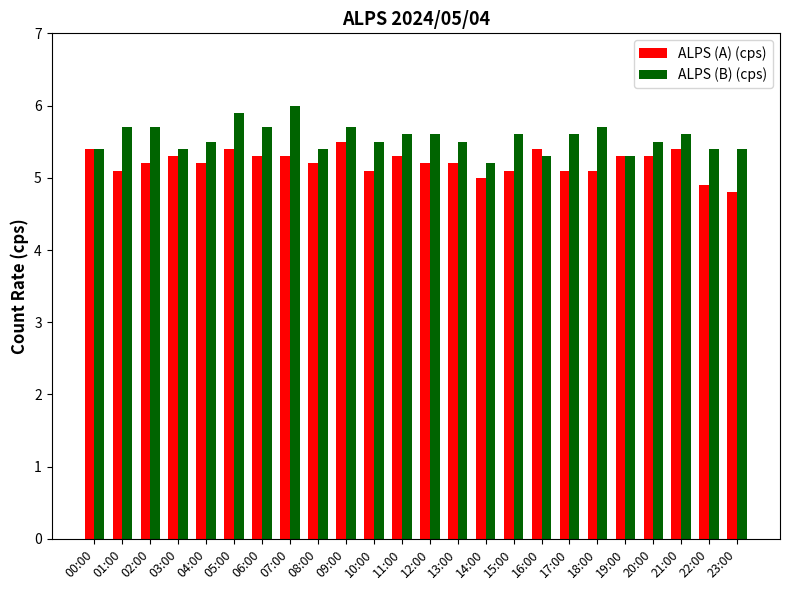

Which category has the lowest value in the ALPS (B) (cps) series?

14:00